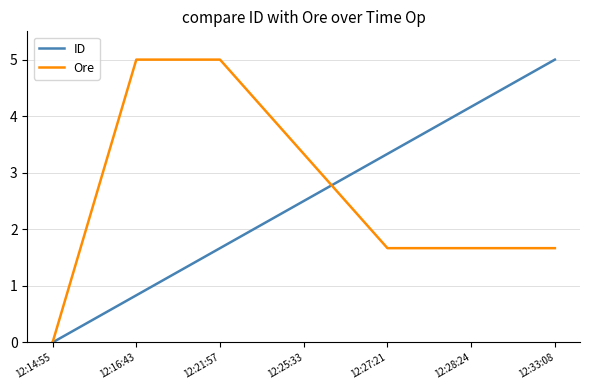

What are all the series names shown in the legend?

ID, Ore